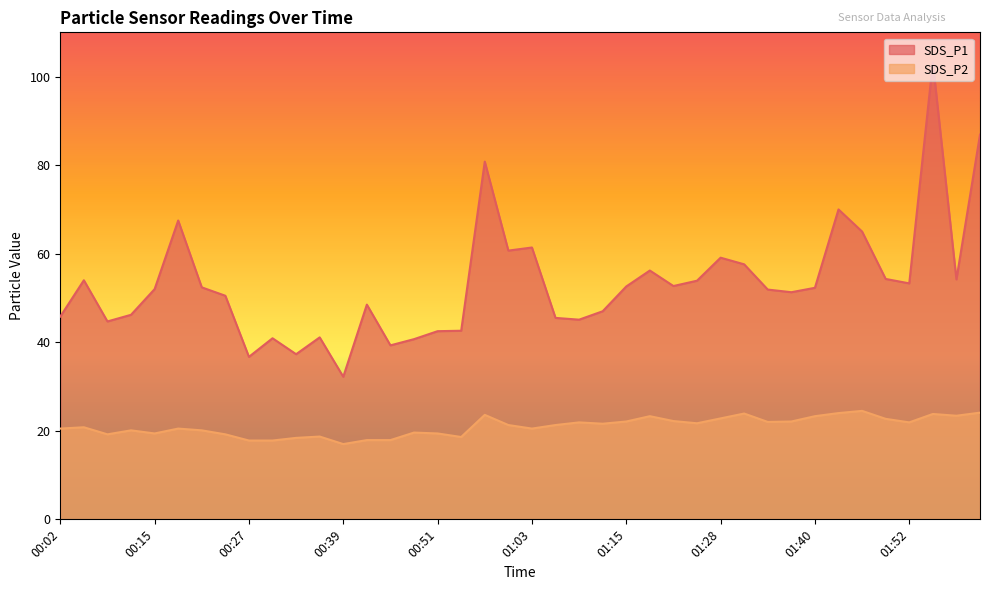

The SDS_P2 series shows 21.9 at 01:09. True or false?

True